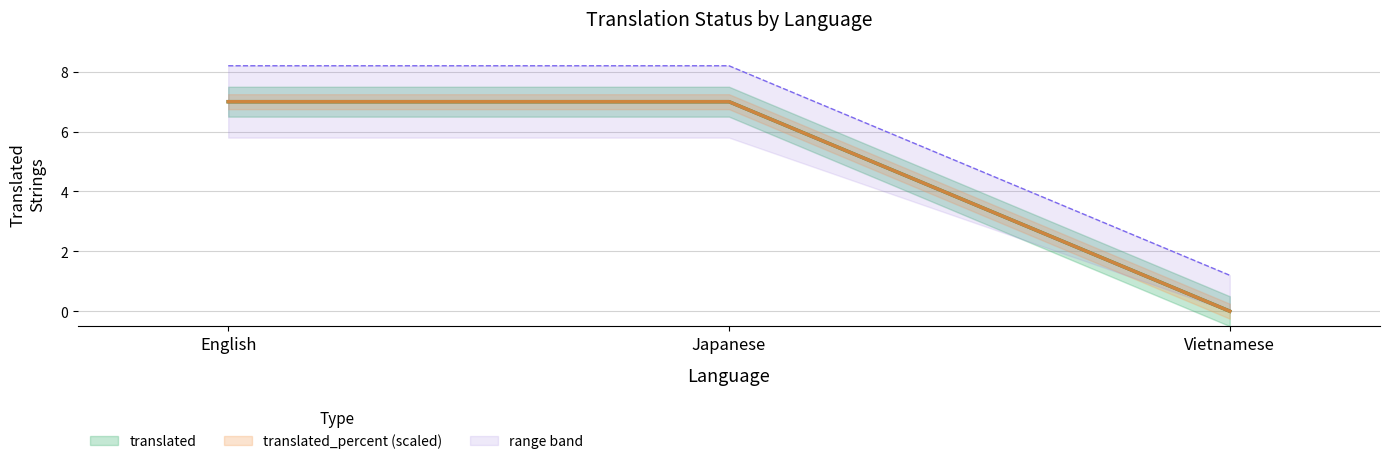

Does the chart have visible grid lines?

Yes